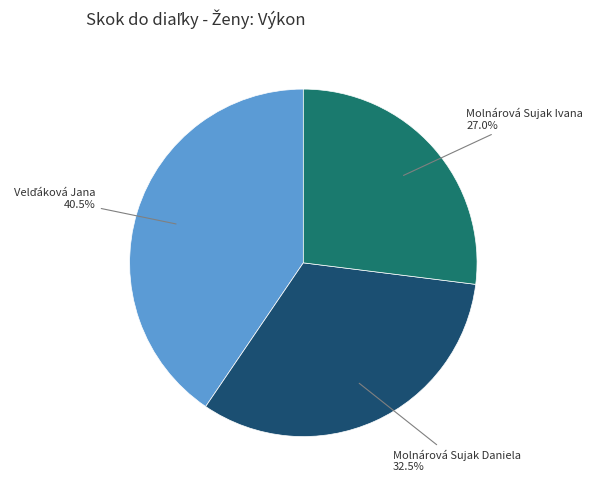

Is there a majority slice in this chart?

No